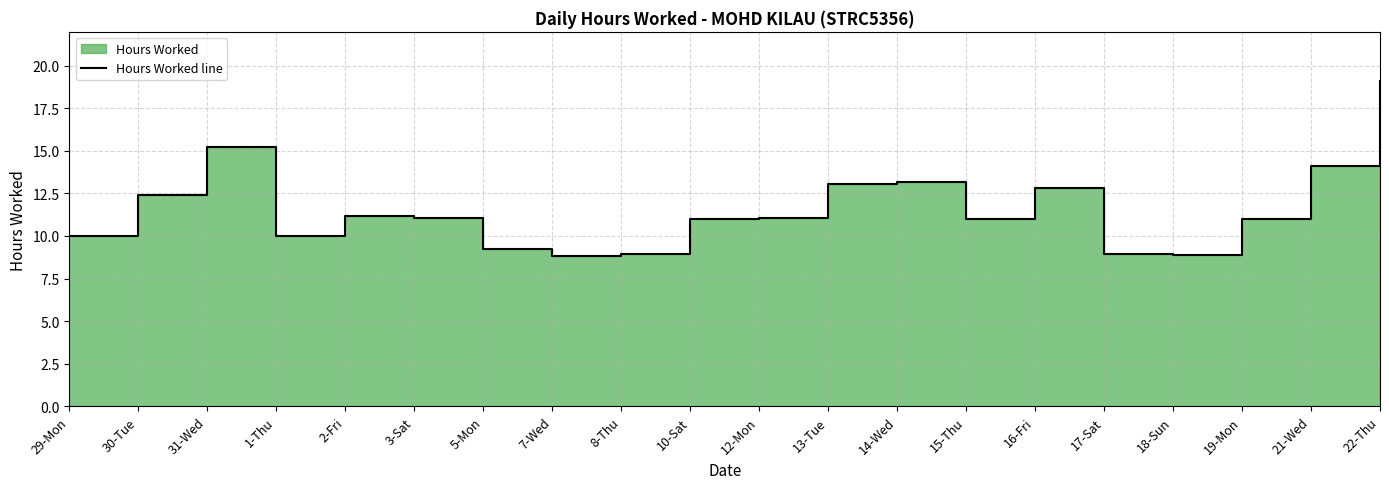

What is the sum of the values at 1-Thu and 22-Thu?

29.1